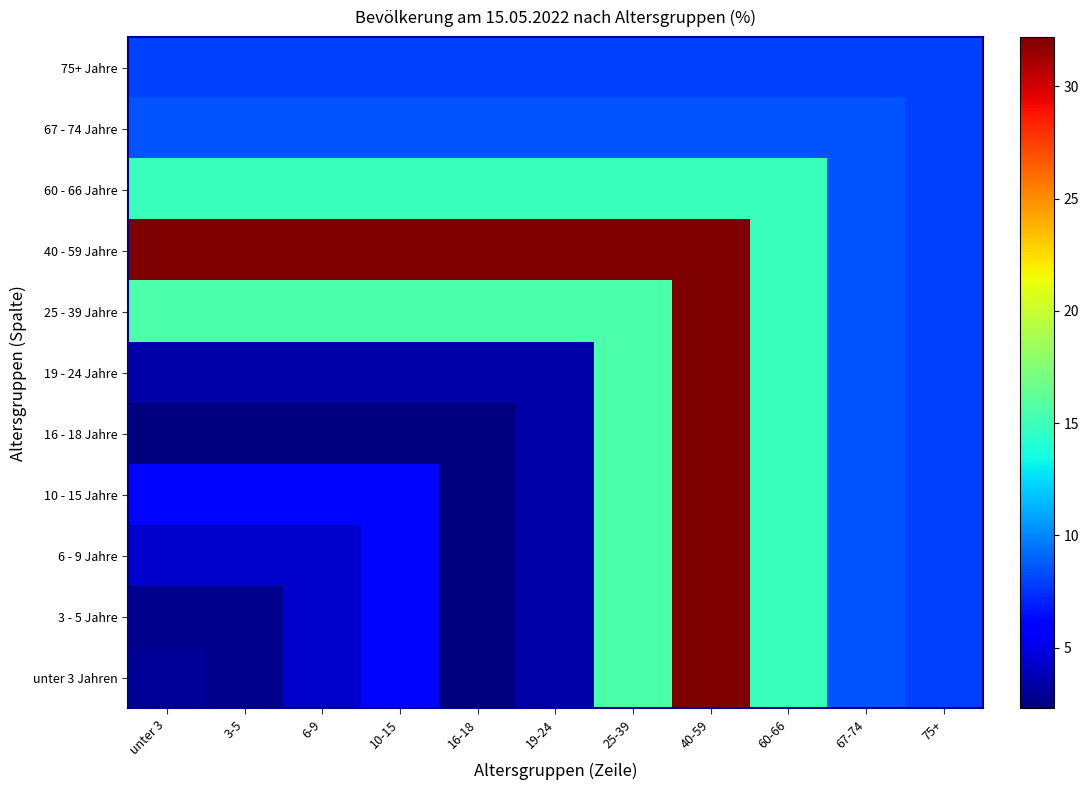

Reading left to right, transcribe all the data shown in this chart.

unter 3 Jahren: unter 3=2.9	3-5=2.7	6-9=4.3	10-15=6.2	16-18=2.3	19-24=3.4	25-39=15.5	40-59=32.2	60-66=14.9	67-74=8.6	75+=8.0
3 - 5 Jahre: unter 3=2.7	3-5=2.7	6-9=4.3	10-15=6.2	16-18=2.3	19-24=3.4	25-39=15.5	40-59=32.2	60-66=14.9	67-74=8.6	75+=8.0
6 - 9 Jahre: unter 3=4.3	3-5=4.3	6-9=4.3	10-15=6.2	16-18=2.3	19-24=3.4	25-39=15.5	40-59=32.2	60-66=14.9	67-74=8.6	75+=8.0
10 - 15 Jahre: unter 3=6.2	3-5=6.2	6-9=6.2	10-15=6.2	16-18=2.3	19-24=3.4	25-39=15.5	40-59=32.2	60-66=14.9	67-74=8.6	75+=8.0
16 - 18 Jahre: unter 3=2.3	3-5=2.3	6-9=2.3	10-15=2.3	16-18=2.3	19-24=3.4	25-39=15.5	40-59=32.2	60-66=14.9	67-74=8.6	75+=8.0
19 - 24 Jahre: unter 3=3.4	3-5=3.4	6-9=3.4	10-15=3.4	16-18=3.4	19-24=3.4	25-39=15.5	40-59=32.2	60-66=14.9	67-74=8.6	75+=8.0
25 - 39 Jahre: unter 3=15.5	3-5=15.5	6-9=15.5	10-15=15.5	16-18=15.5	19-24=15.5	25-39=15.5	40-59=32.2	60-66=14.9	67-74=8.6	75+=8.0
40 - 59 Jahre: unter 3=32.2	3-5=32.2	6-9=32.2	10-15=32.2	16-18=32.2	19-24=32.2	25-39=32.2	40-59=32.2	60-66=14.9	67-74=8.6	75+=8.0
60 - 66 Jahre: unter 3=14.9	3-5=14.9	6-9=14.9	10-15=14.9	16-18=14.9	19-24=14.9	25-39=14.9	40-59=14.9	60-66=14.9	67-74=8.6	75+=8.0
67 - 74 Jahre: unter 3=8.6	3-5=8.6	6-9=8.6	10-15=8.6	16-18=8.6	19-24=8.6	25-39=8.6	40-59=8.6	60-66=8.6	67-74=8.6	75+=8.0
75+ Jahre: unter 3=8.0	3-5=8.0	6-9=8.0	10-15=8.0	16-18=8.0	19-24=8.0	25-39=8.0	40-59=8.0	60-66=8.0	67-74=8.0	75+=8.0